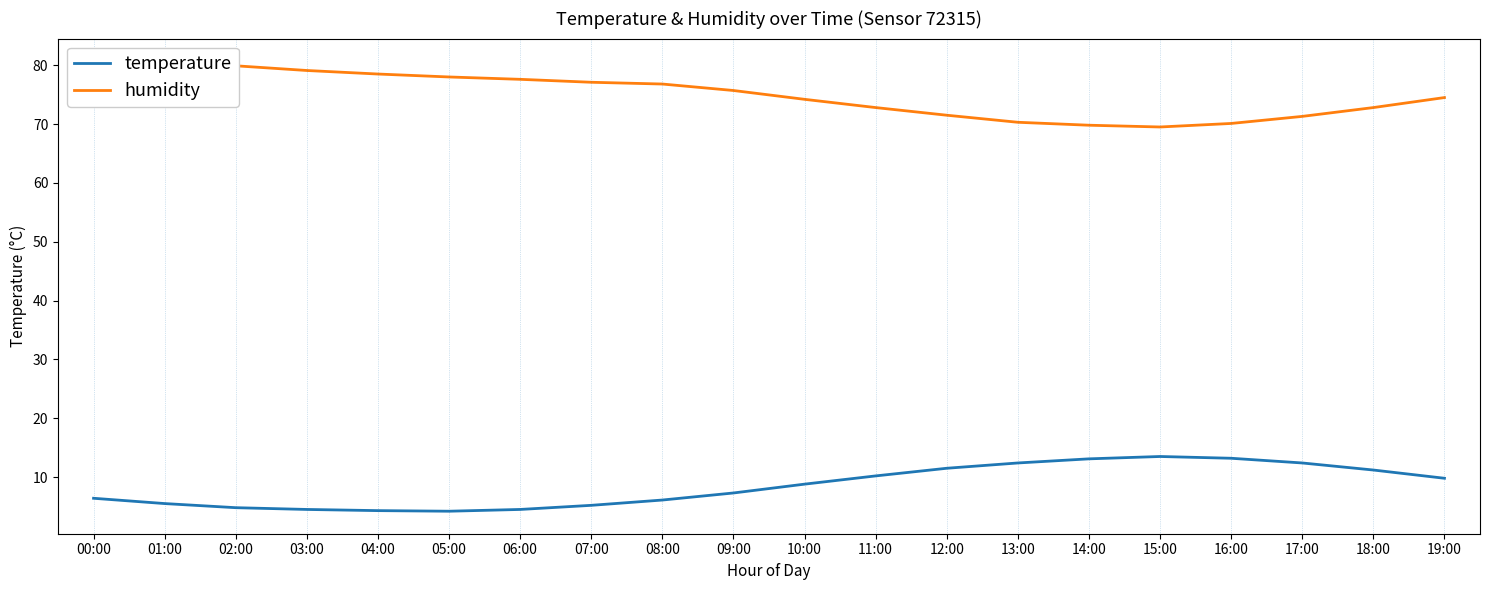

Which has a higher value, 10:00 or 00:00?

10:00